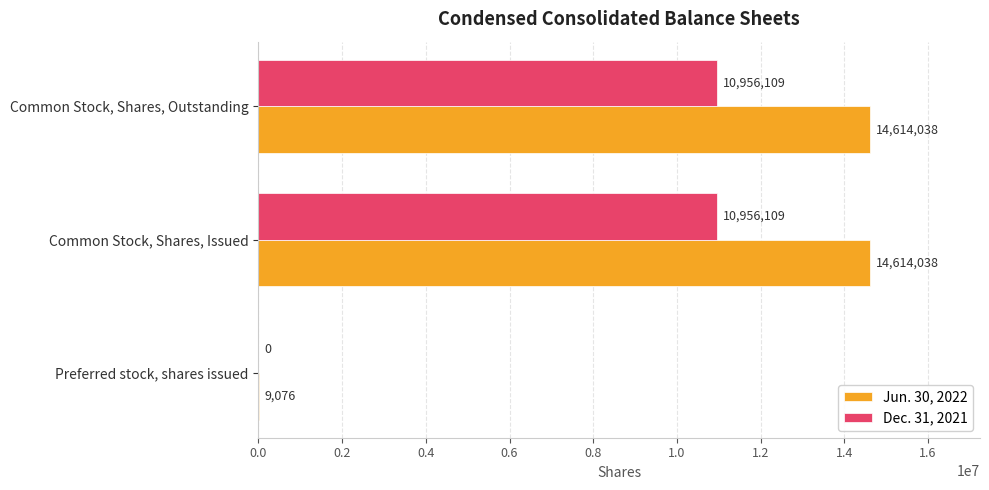

Is the value of Jun. 30, 2022 at Common Stock, Shares, Issued greater than the value of Dec. 31, 2021 at Common Stock, Shares, Outstanding?

Yes